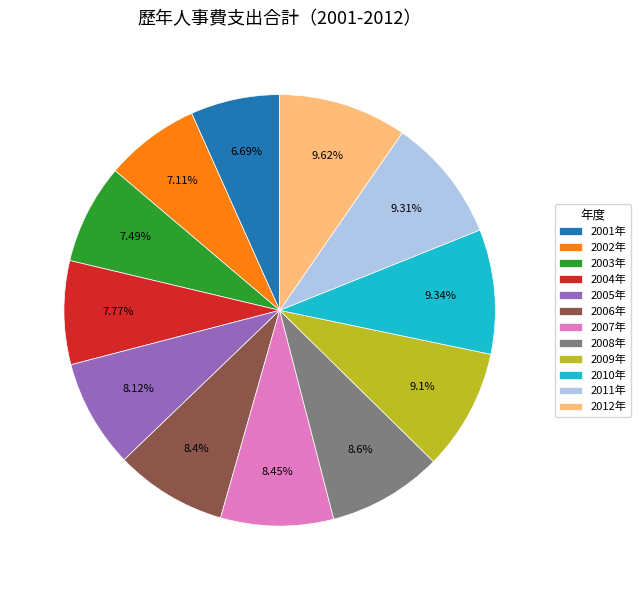

Does any single category account for the majority?

No